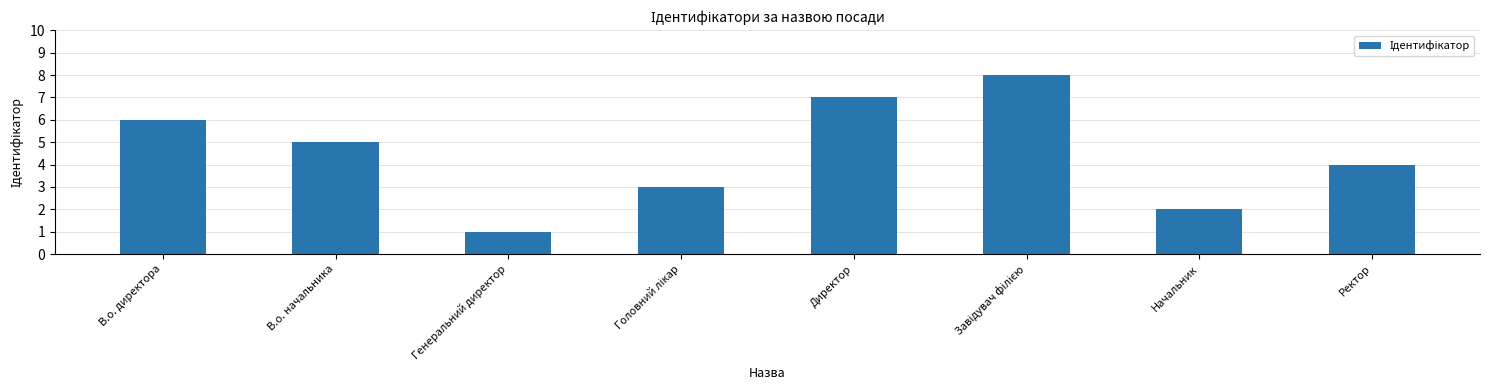

What is the label of the 8th bar from the left?

Ректор